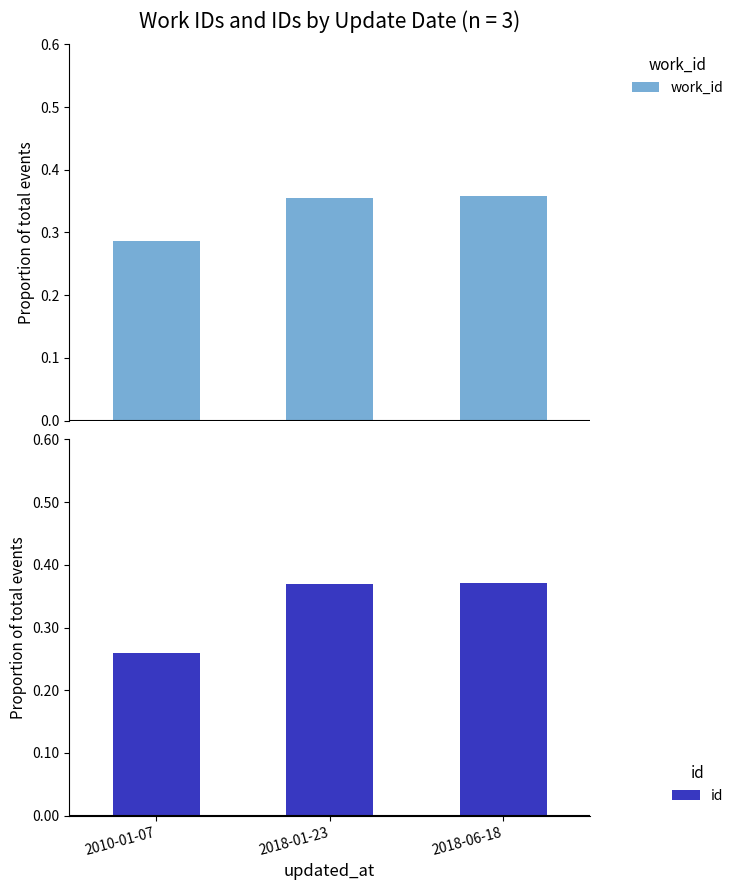

Between 2018-06-18 and 2018-01-23, which is larger?

2018-06-18